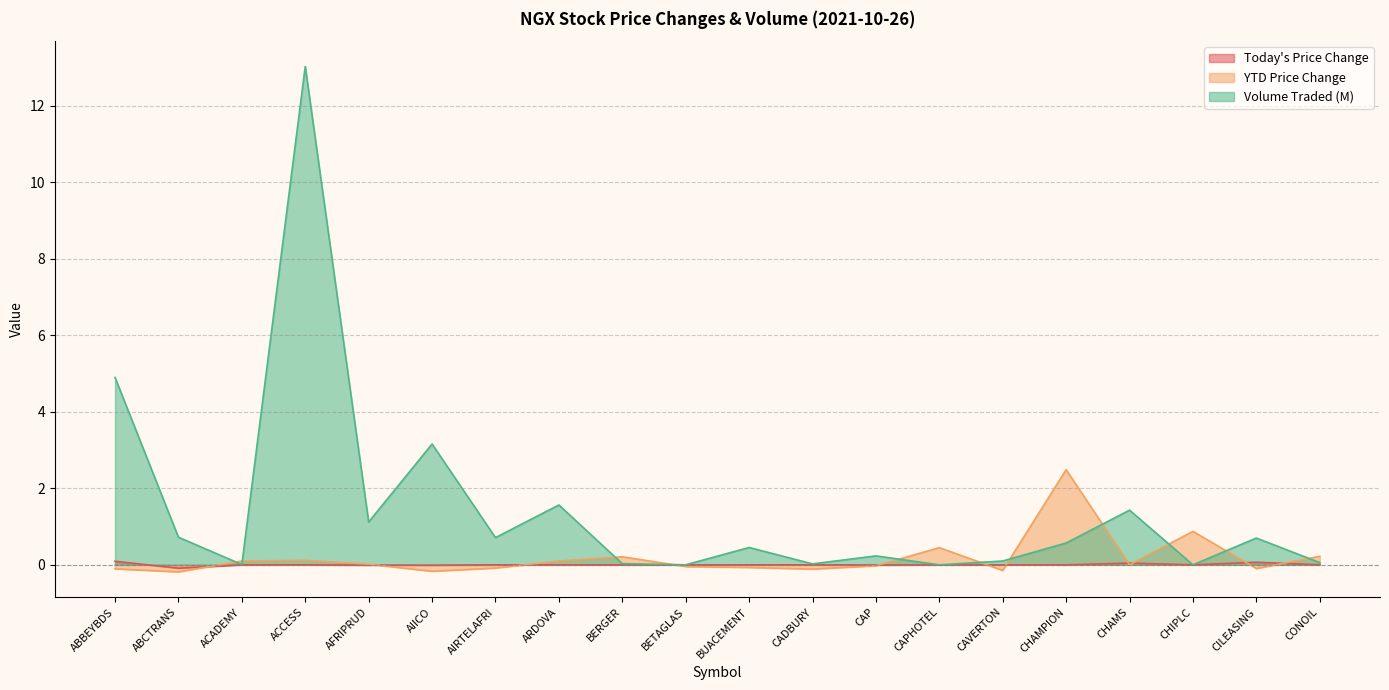

What is the label of the 7th point from the right?

CAPHOTEL